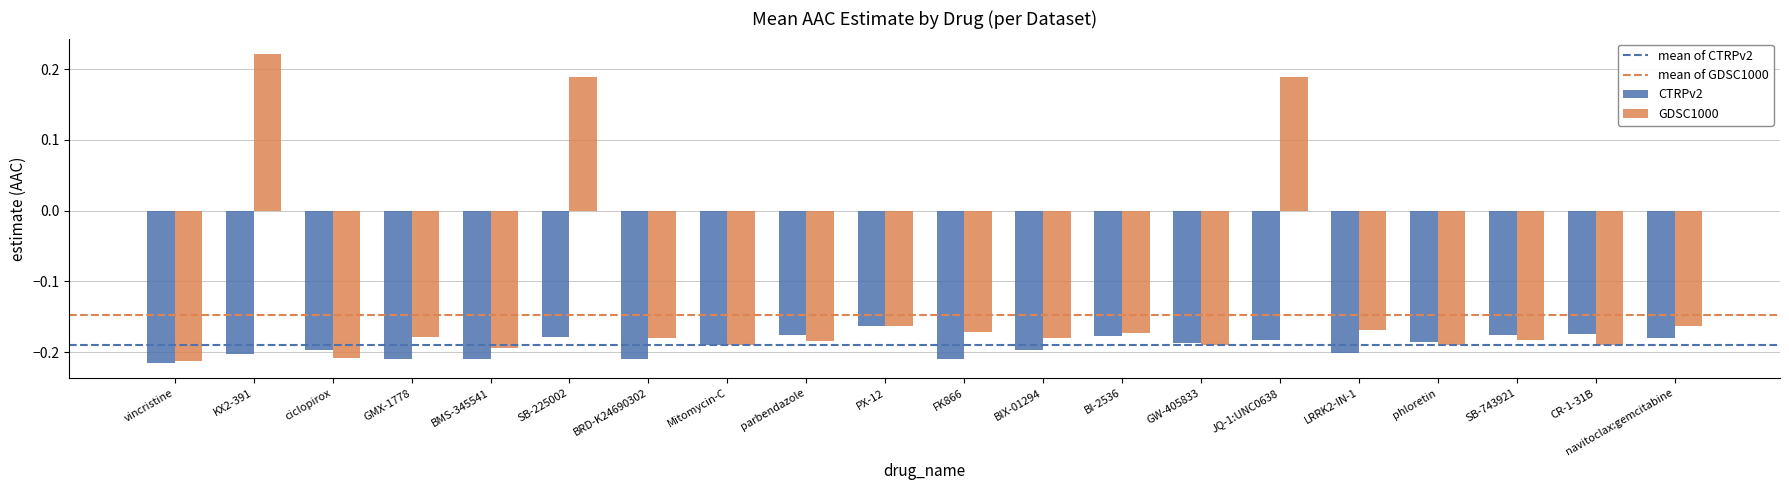

What is the difference between the maximum and second lowest values in the GDSC1000 series?

0.4